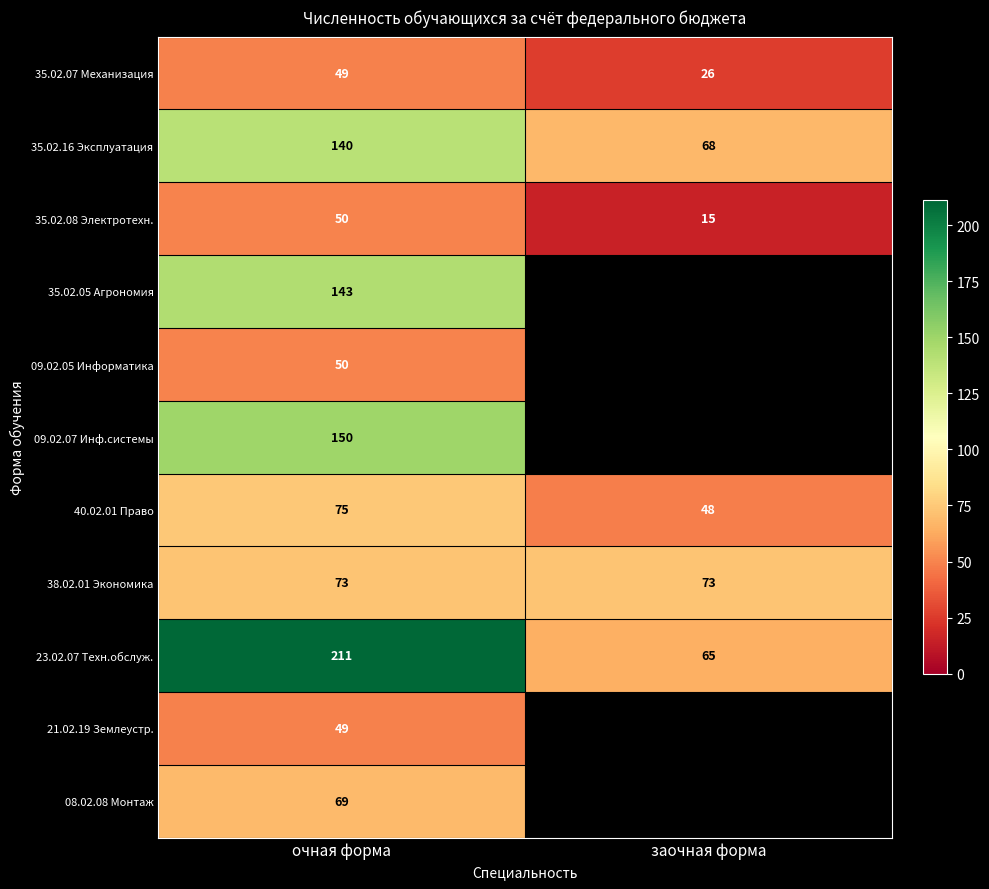

What is the difference between the highest and lowest values at очная форма?

162.0